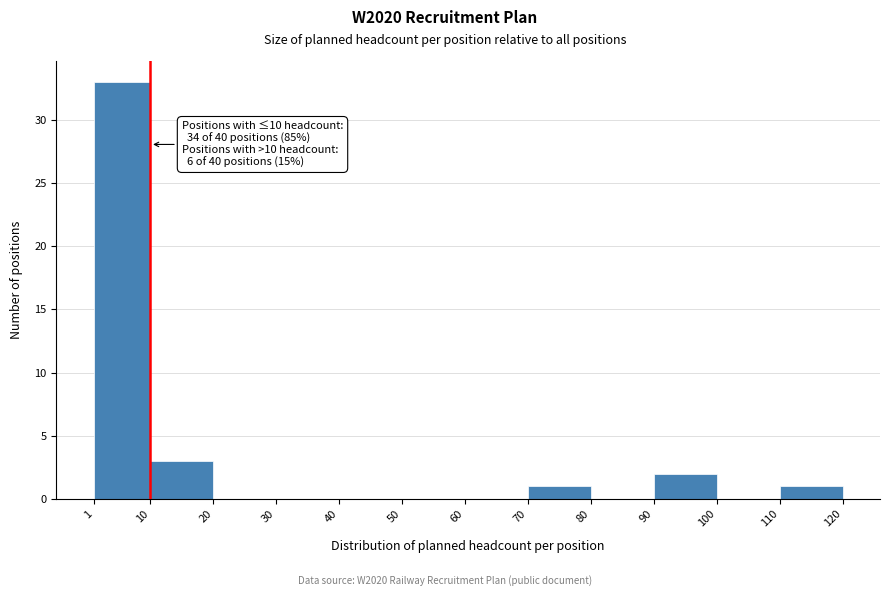

Which range on the x-axis has the tallest bar?

1 to 10